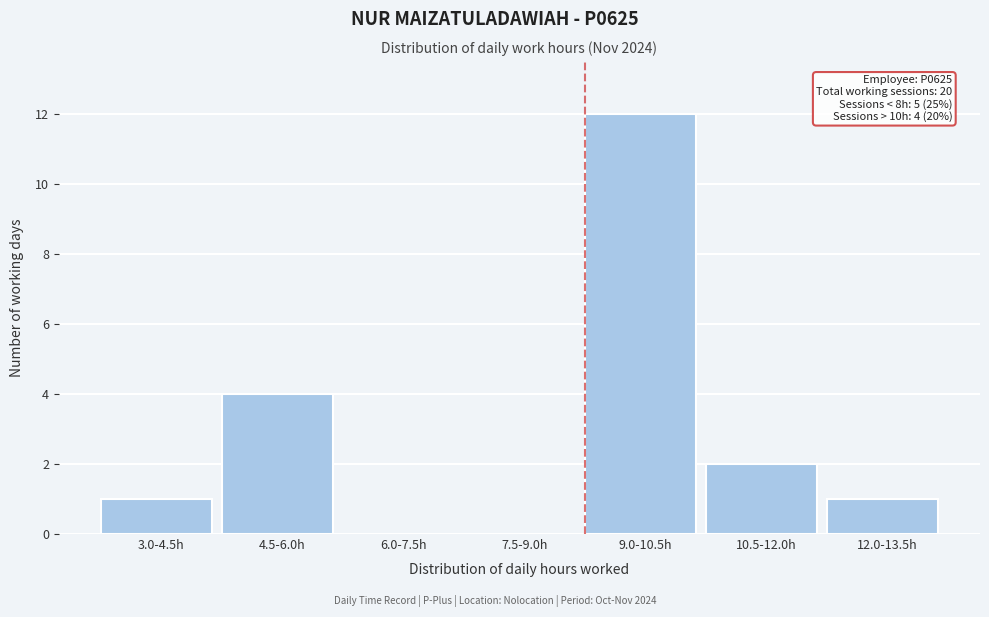

Reading right to left, transcribe all the data shown in this chart.

12.0-13.5h=1	10.5-12.0h=2	9.0-10.5h=12	7.5-9.0h=0	6.0-7.5h=0	4.5-6.0h=4	3.0-4.5h=1